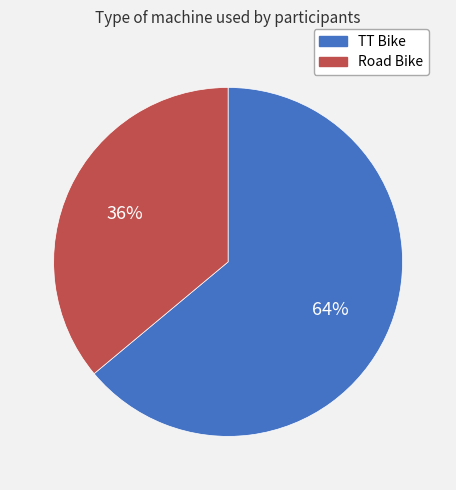

Count the number of slices in the pie.

2